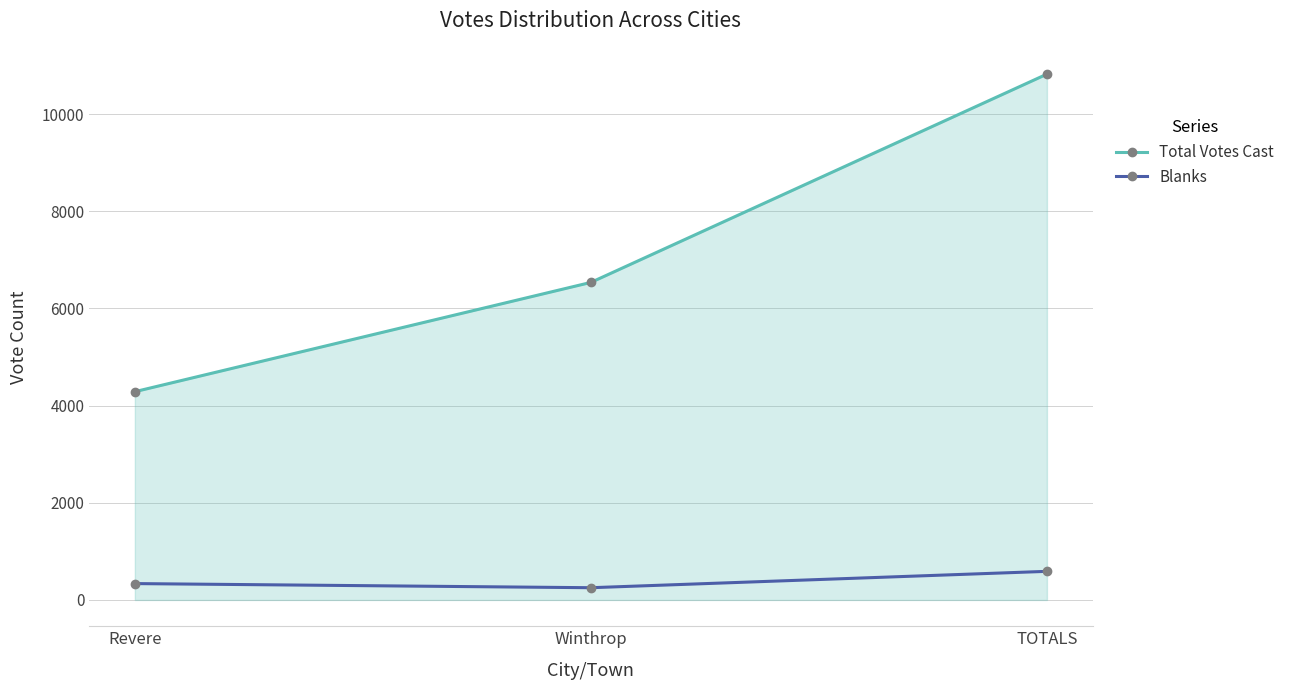

At how many categories does at least one series exceed 530?

3